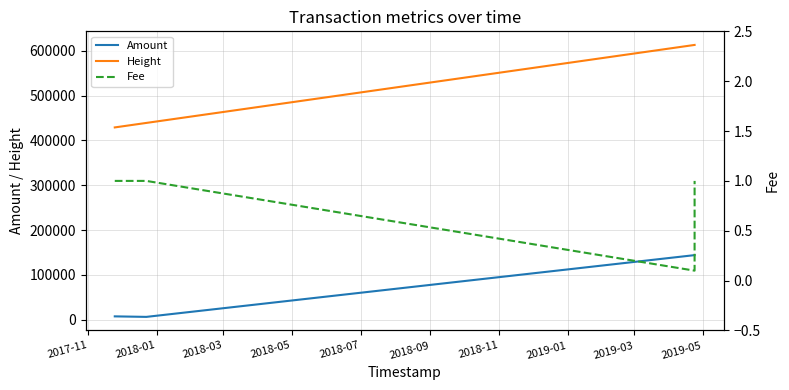

What is the minimum value for Height?

429167.0